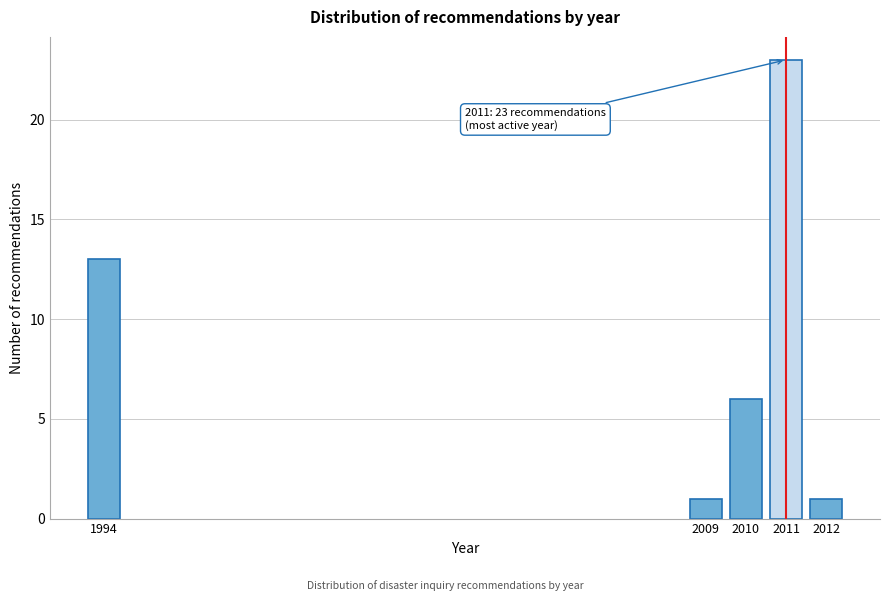

Reading left to right, what are all the values shown in this chart?

1994=13	2009=1	2010=6	2011=23	2012=1